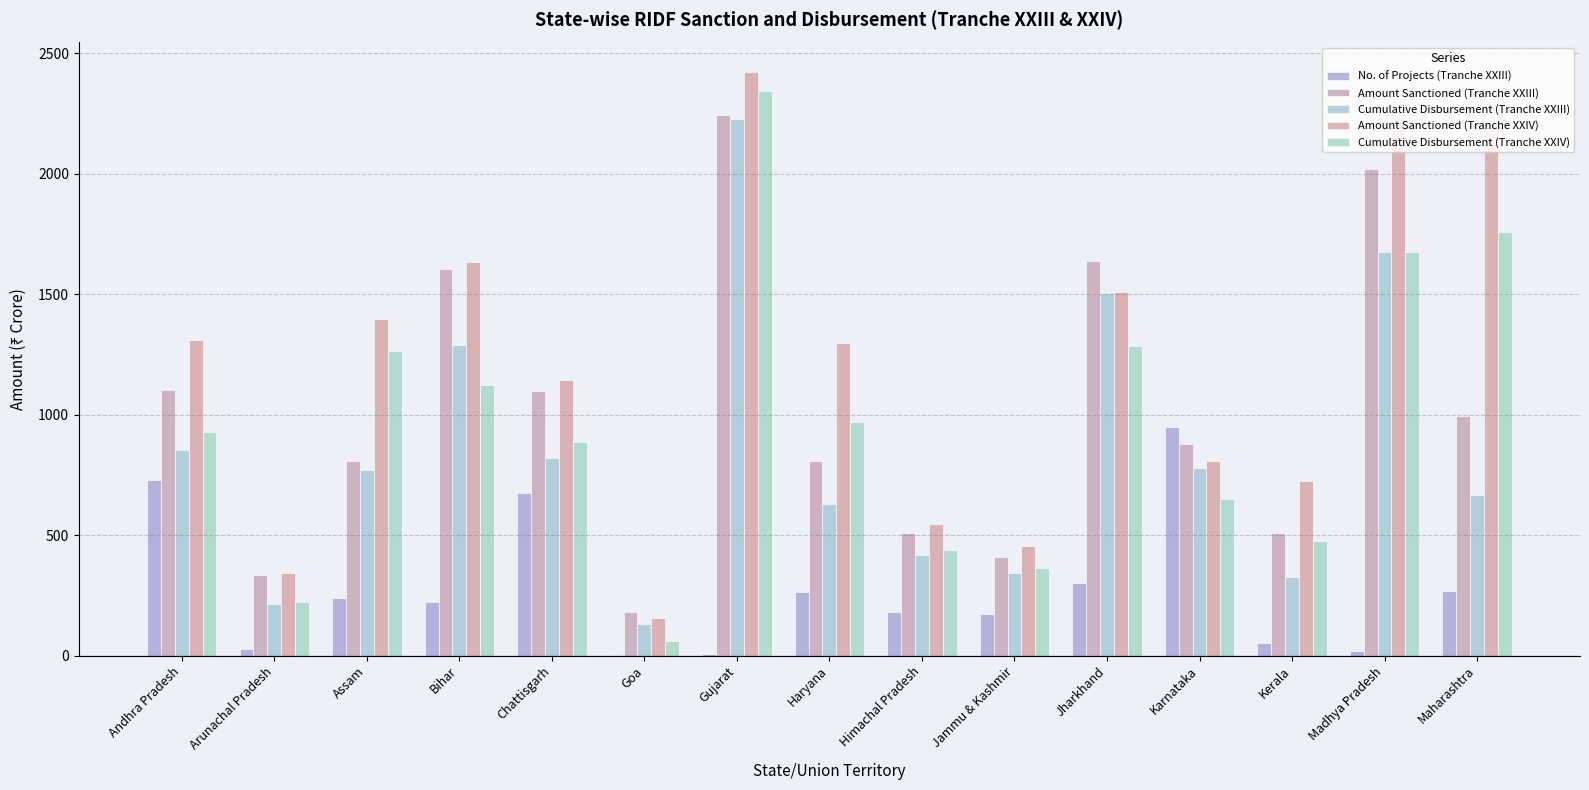

What is the minimum value shown in the chart?

3.0